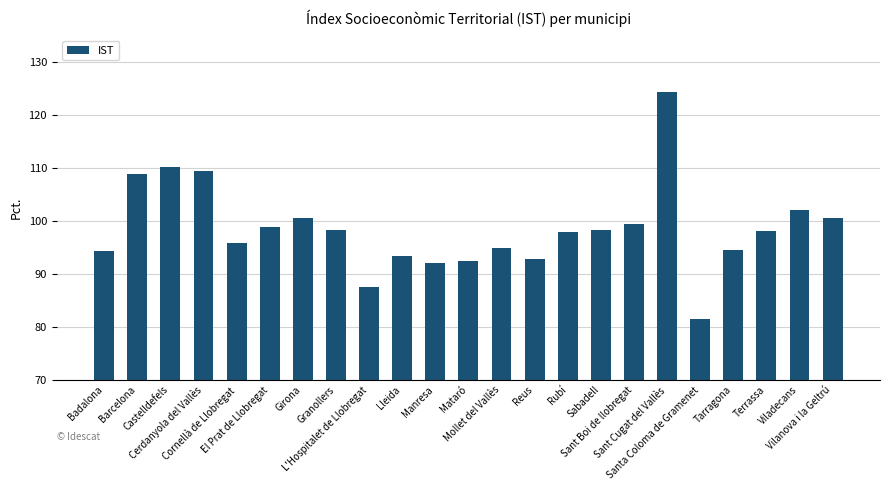

What is the smallest value displayed?

81.5